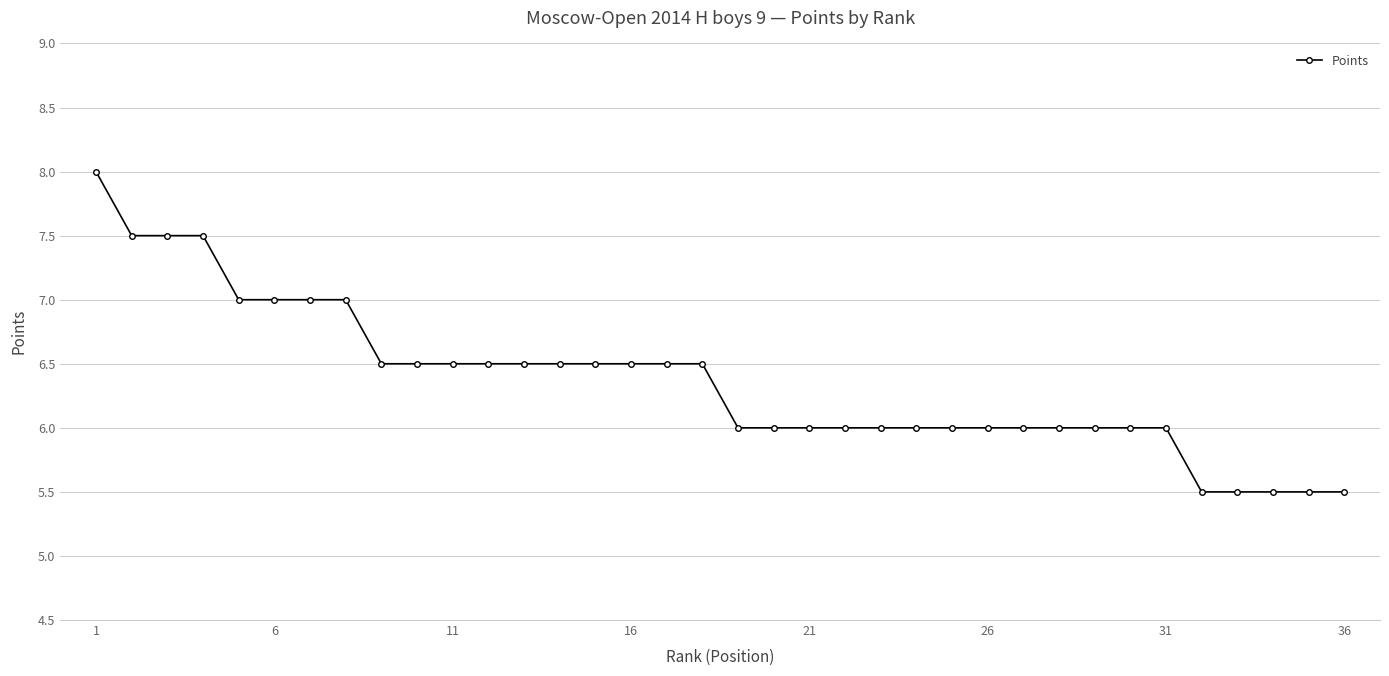

What is the maximum value shown in the chart?

8.0